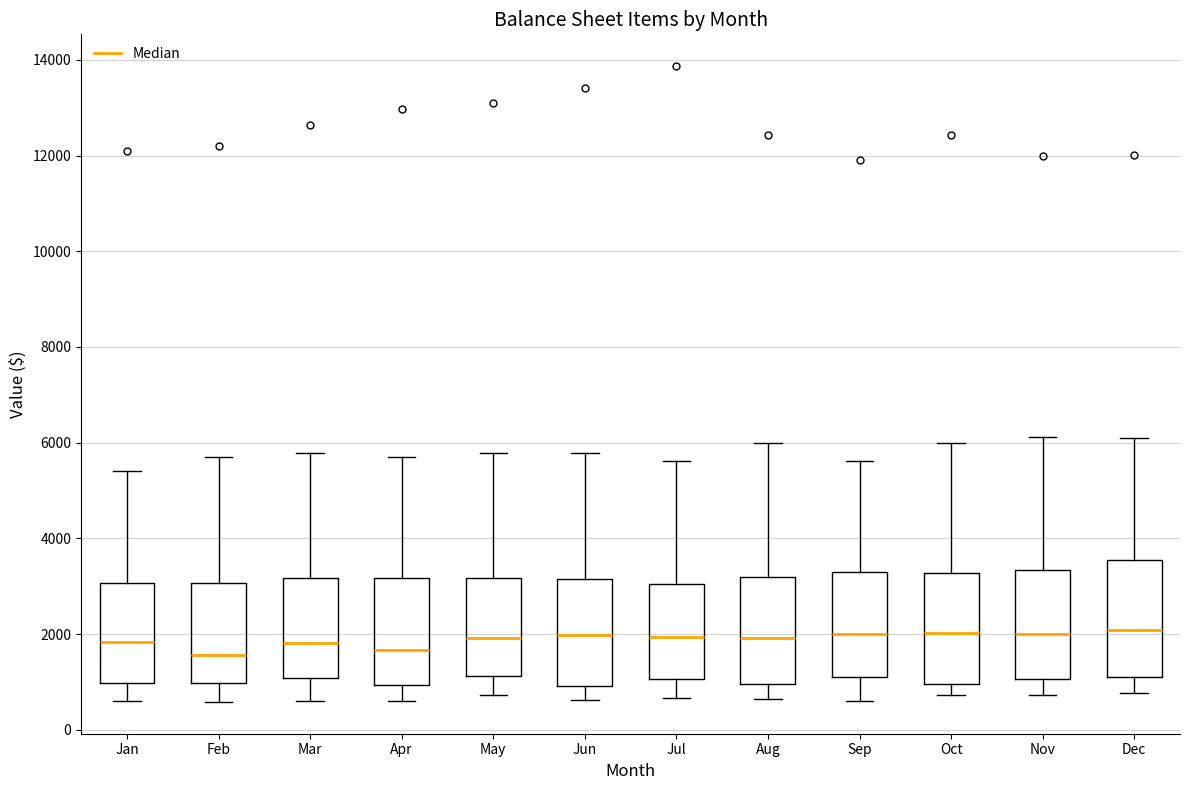

Where is the upper edge of the box for Oct on the y-axis? The values are not printed on the chart, so give them approximately, as read against the axis.

3200